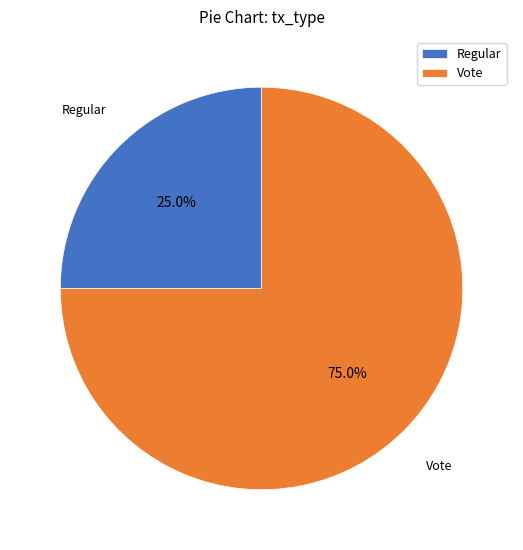

Does Vote account for over 50% of the chart?

Yes